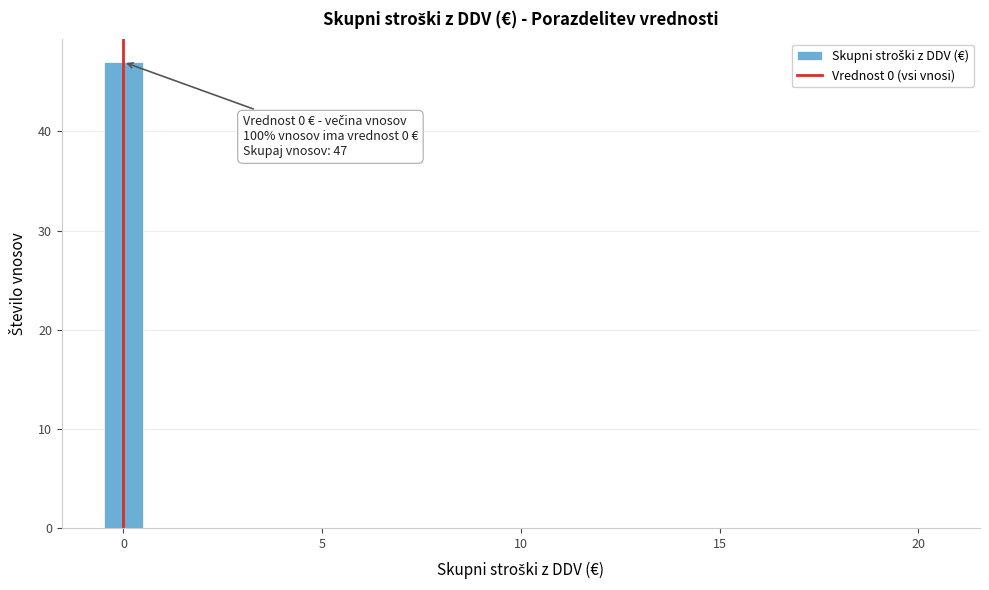

Read against the x-axis, roughly where is the centre of the tallest bar?

0.0